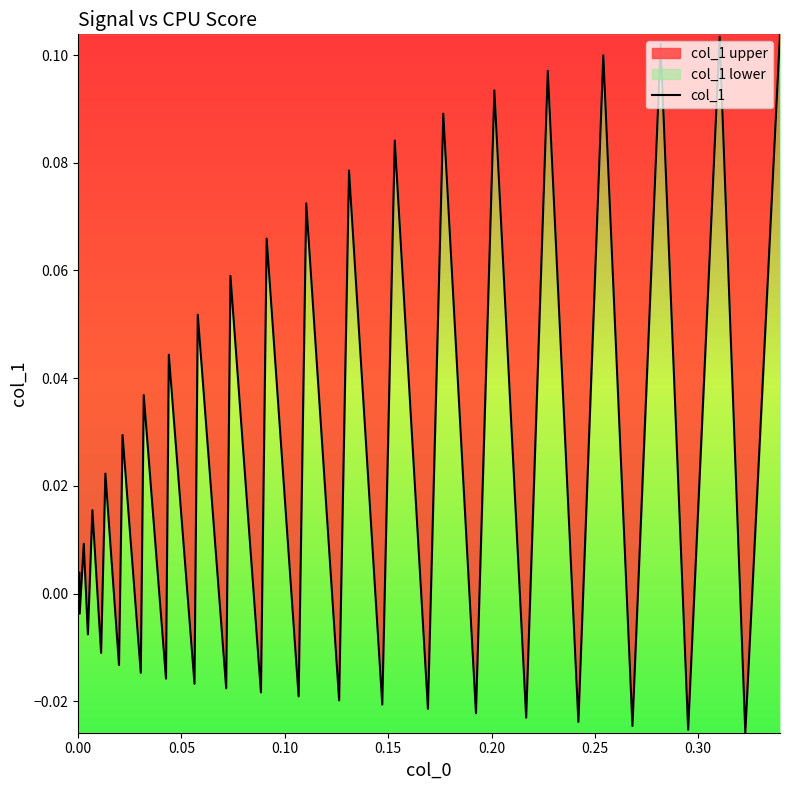

True or false: there are more than 0 points higher than both neighbors.

True